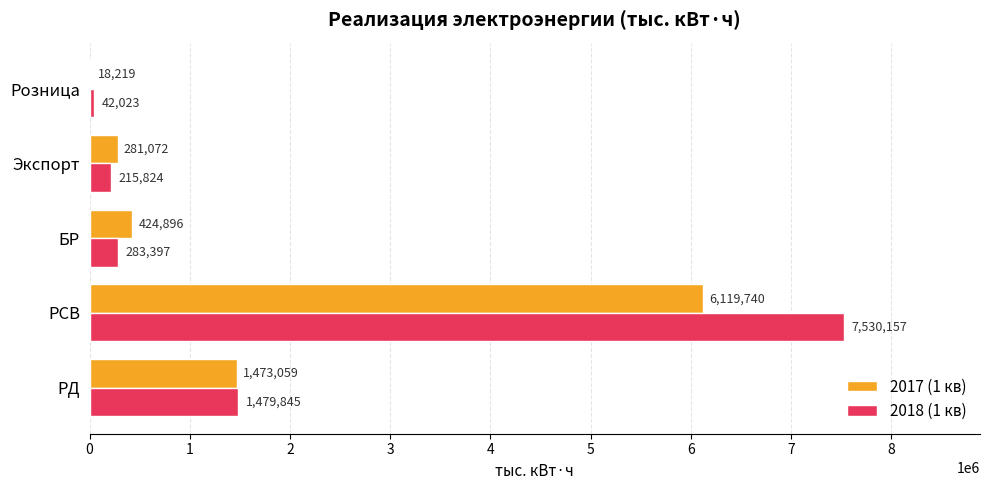

Is the value of 2018 (1 кв) at РСВ greater than the value of 2017 (1 кв) at РСВ?

Yes